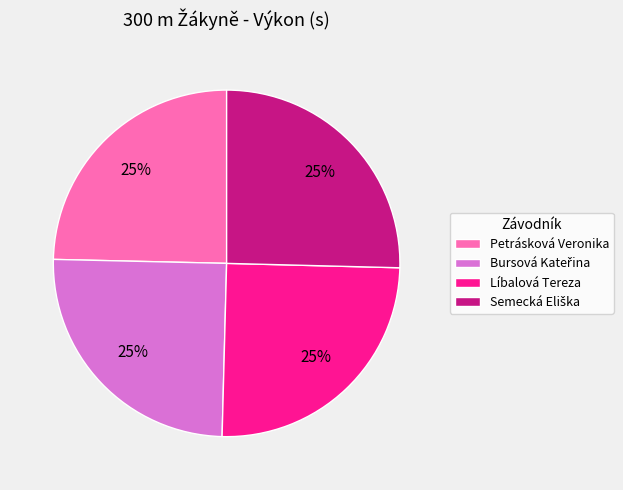

To the nearest percent, what is the combined percentage of Líbalová Tereza and Petrásková Veronika?

50%